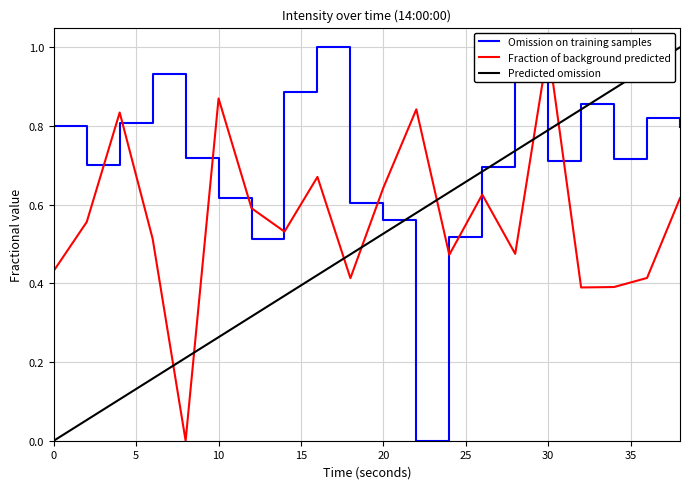

Which series has the largest range (max minus min)?

Omission on training samples